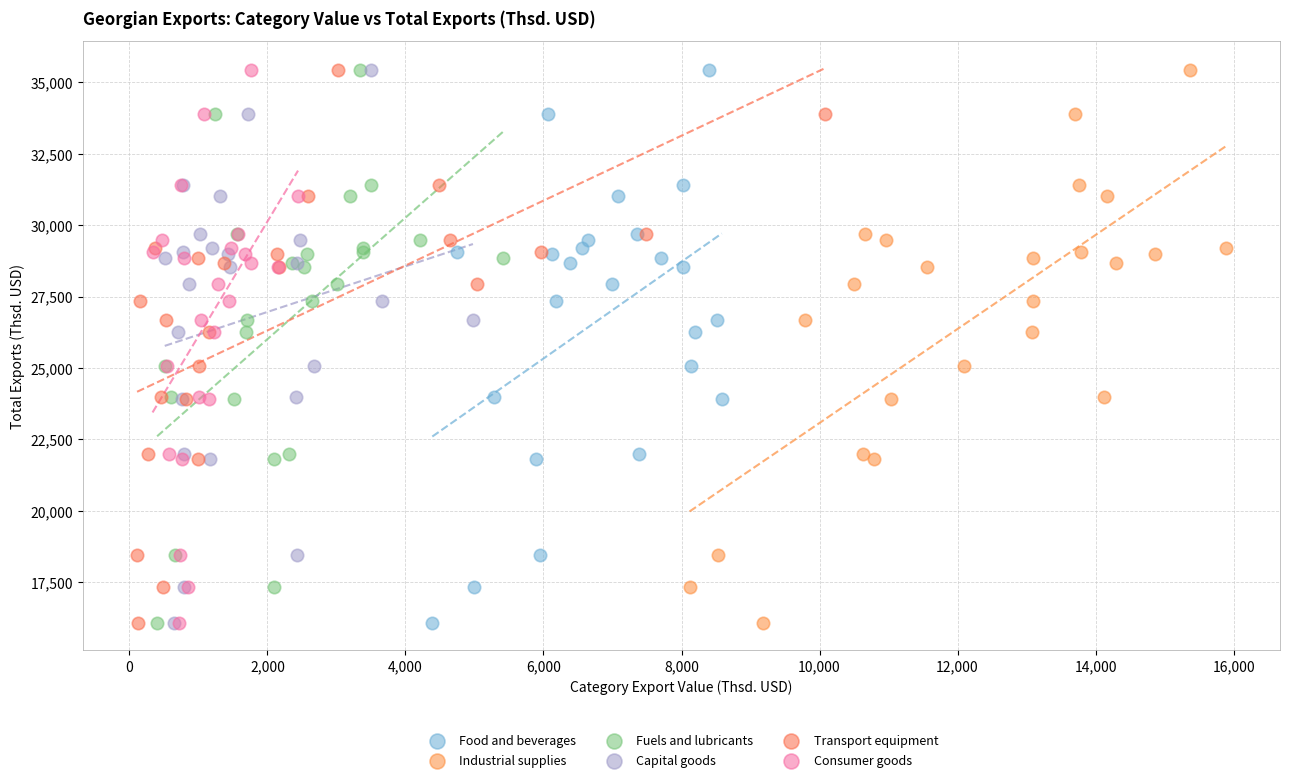

What are all the series names shown in the legend?

Food and beverages, Industrial supplies, Fuels and lubricants, Capital goods, Transport equipment, Consumer goods